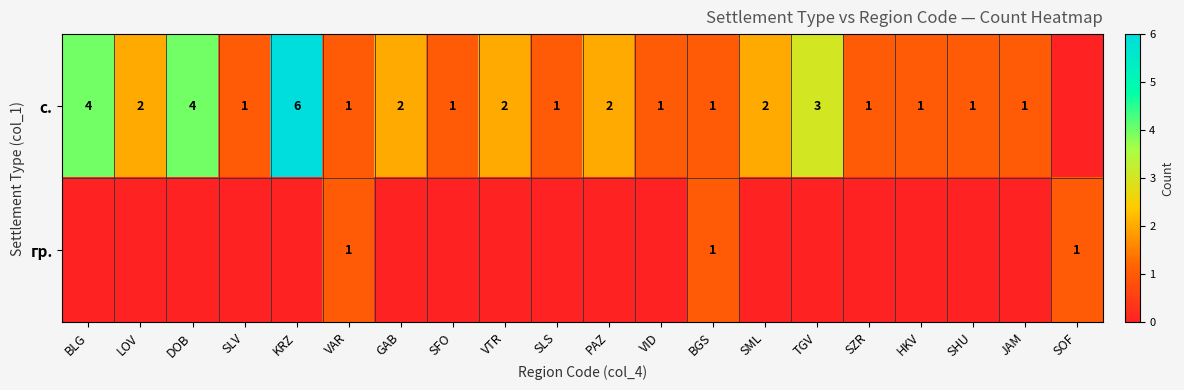

True or false: с. has a value of 1 at SHU.

True